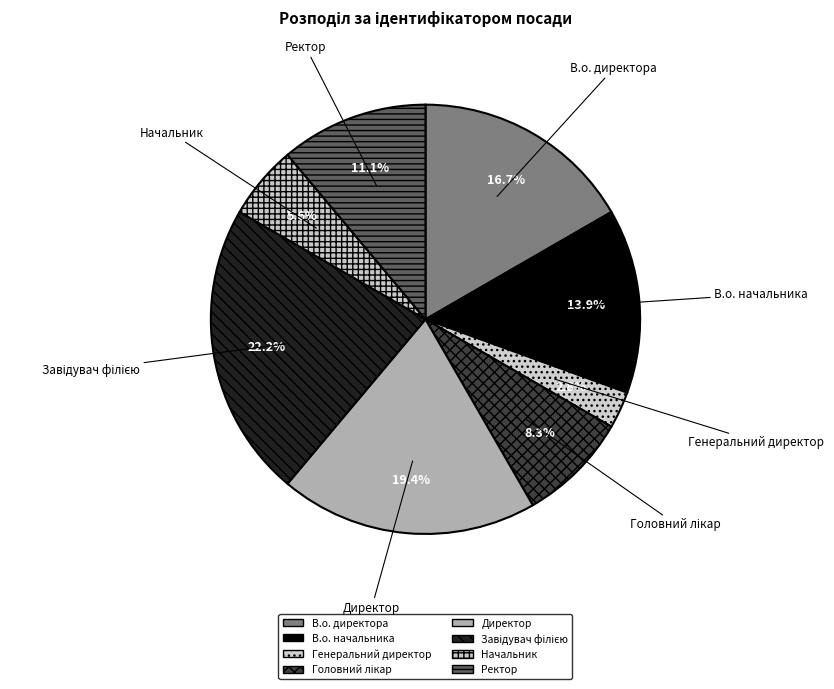

To the nearest percent, what is the combined percentage of Директор and Начальник?

25%